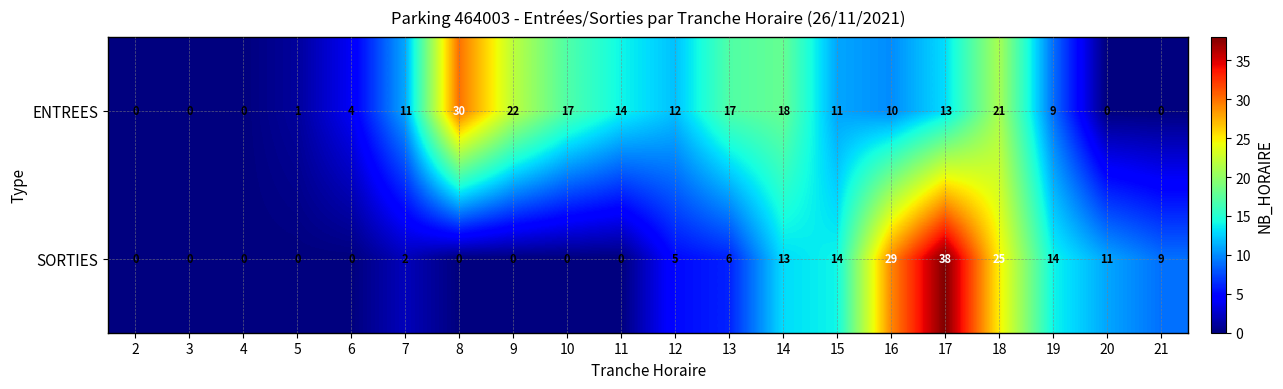

At which category is the sum across all series the highest?

17